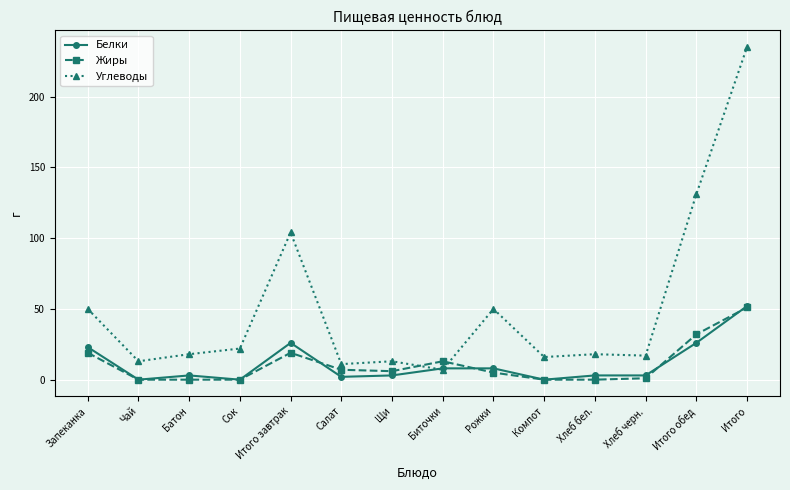

True or false: Углеводы has more than 1 points higher than both neighbors.

True